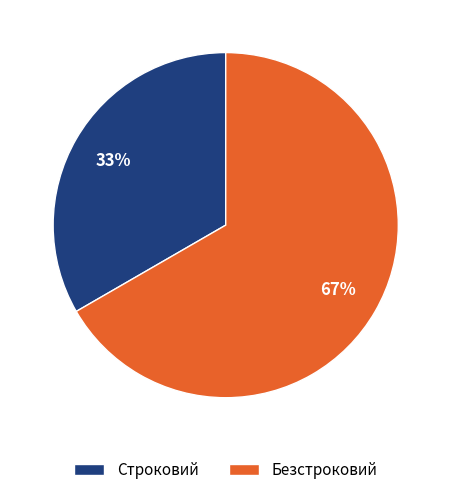

Which has a higher value, Строковий or Безстроковий?

Безстроковий